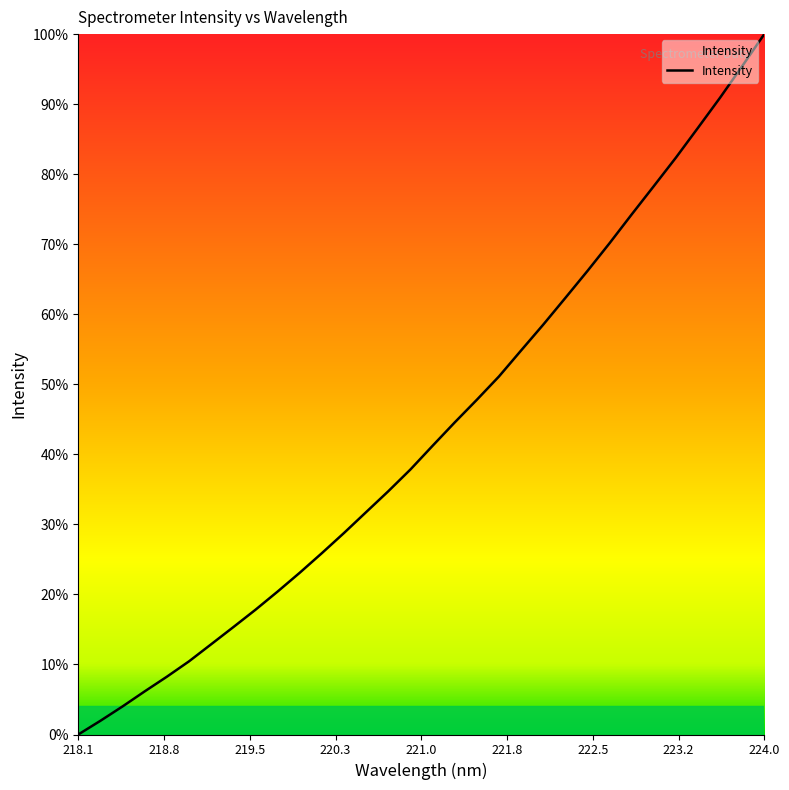

How many series are shown in this chart?

1